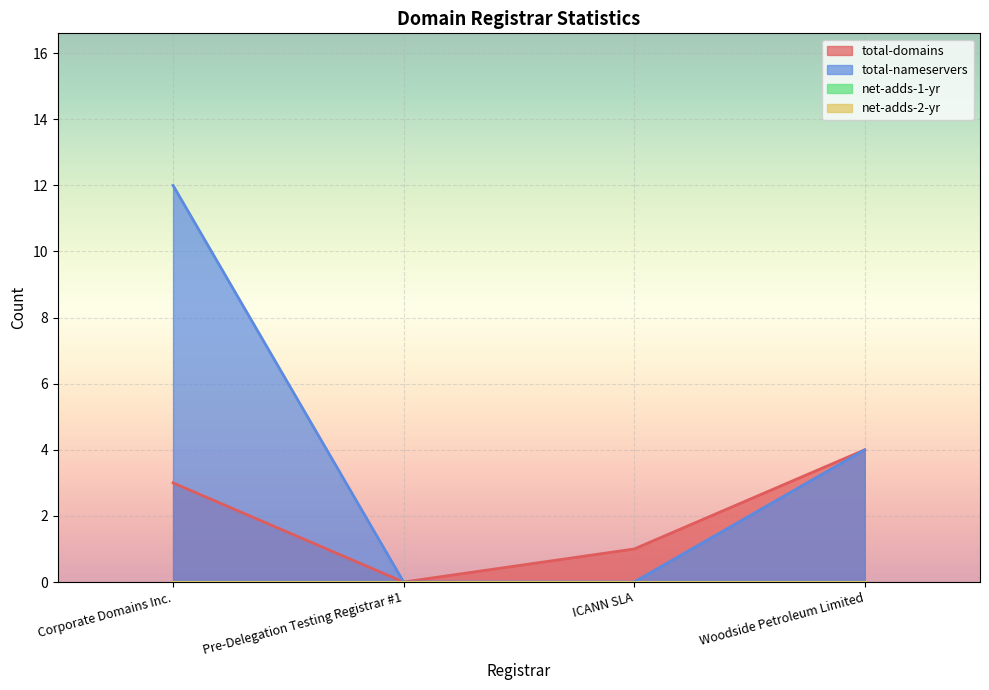

What is the value of the total-nameservers point at the 4th from the left?

4